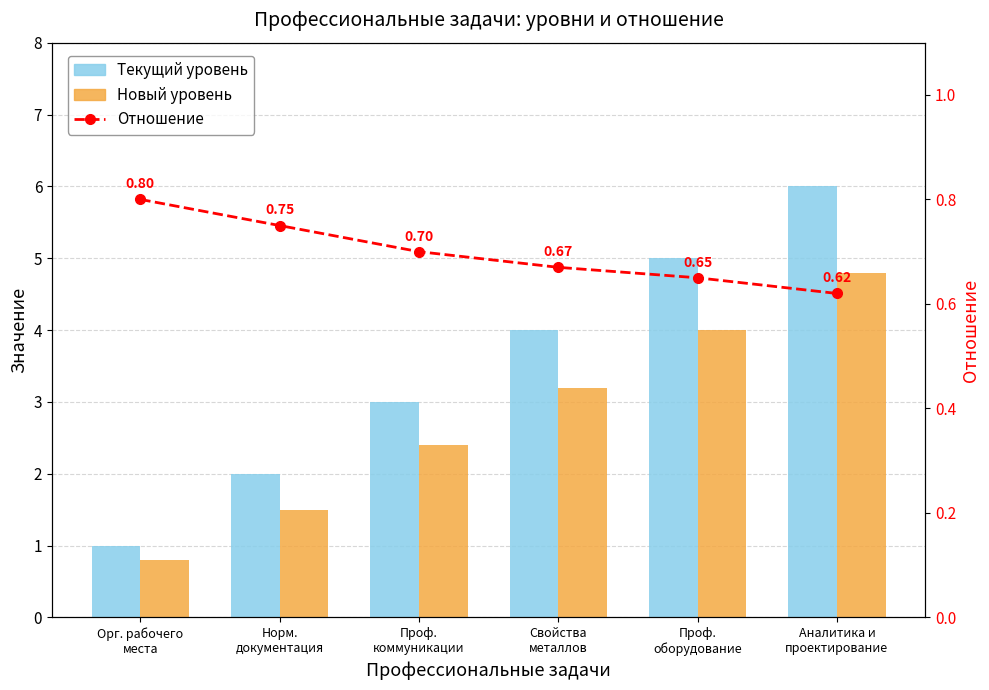

What is the approximate value of Новый уровень at Свойства
металлов?

3.2